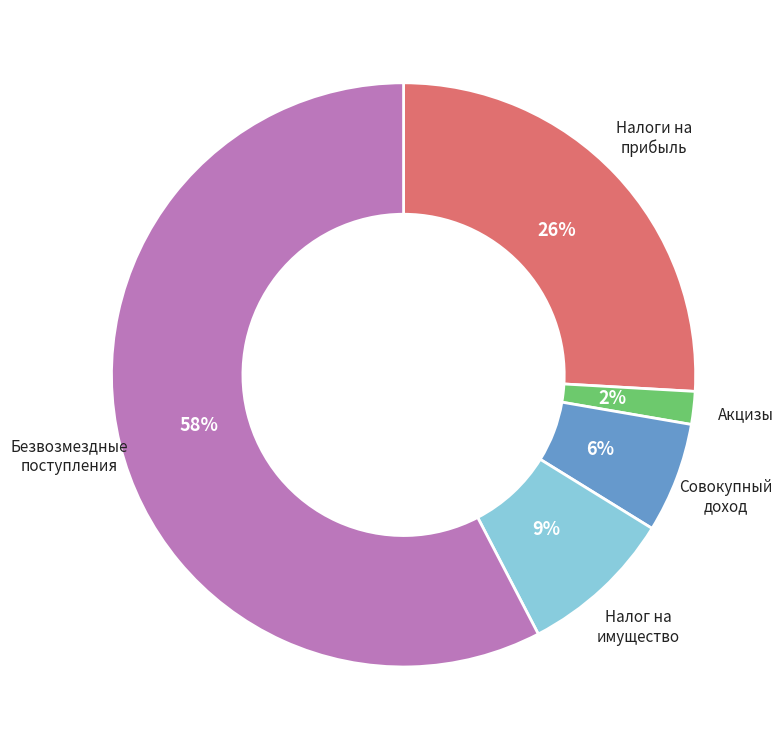

Is there a majority slice in this chart?

Yes